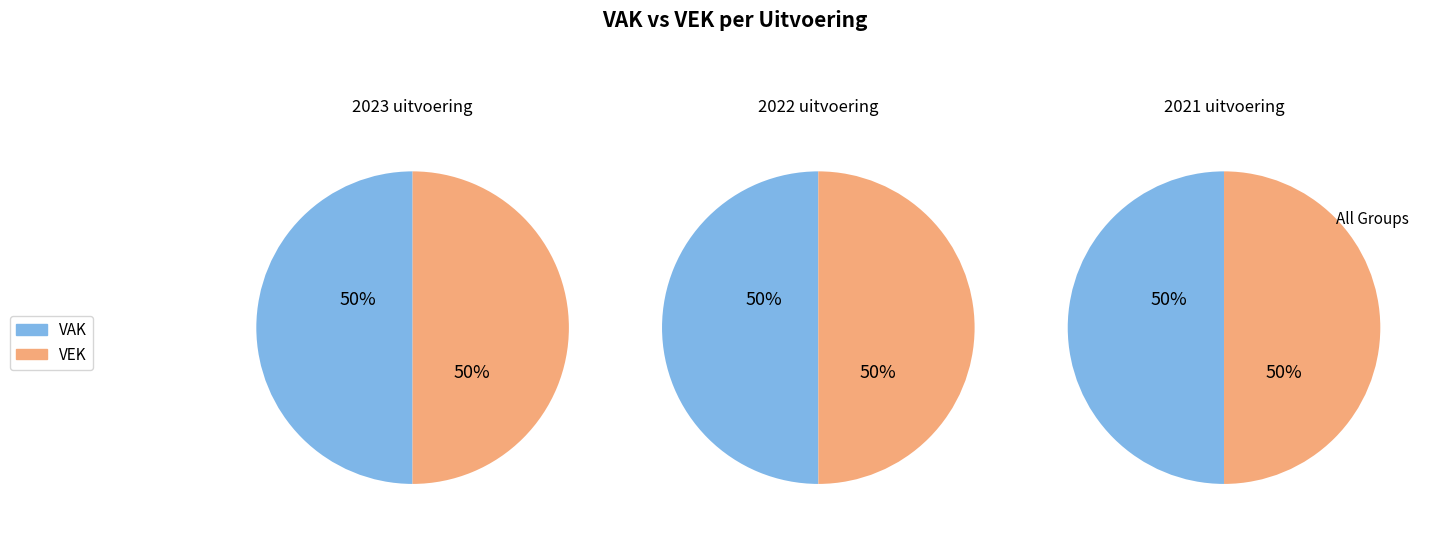

True or false: 2023 uitvoering accounts for 15% of the total.

False